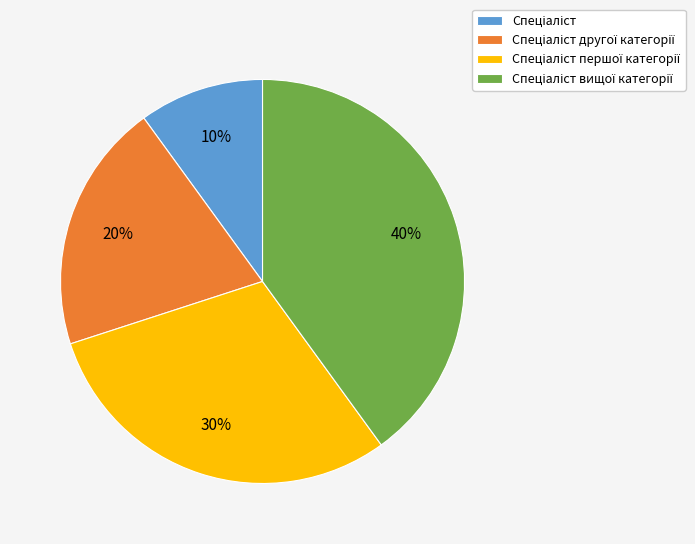

To the nearest percent, what is the average slice percentage?

25%